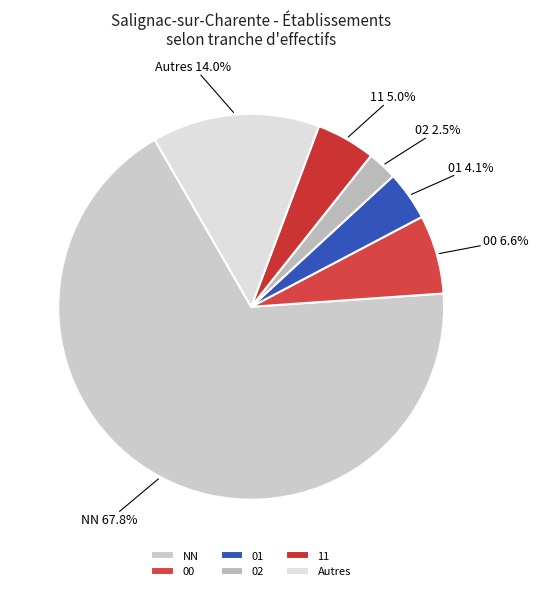

Which slice is the largest?

NN